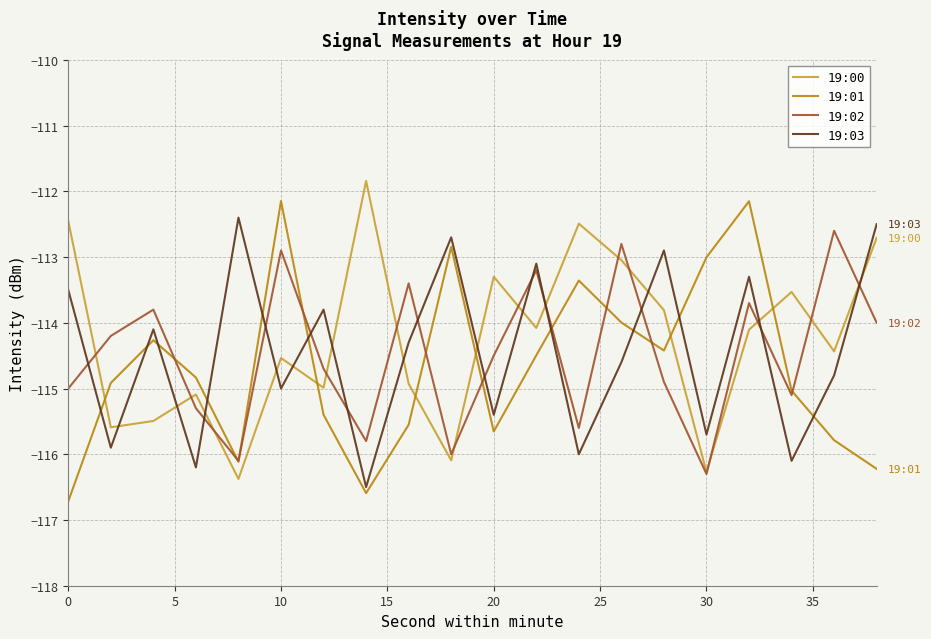

Which series ends up on top after the final intersection of 19:03 and 19:01?

19:03